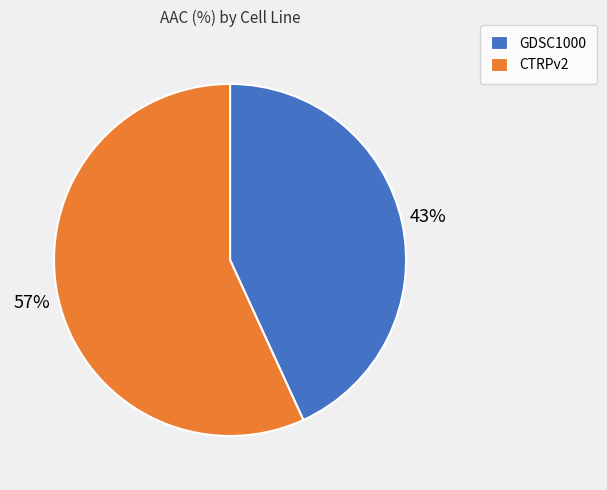

What is the majority slice?

CTRPv2